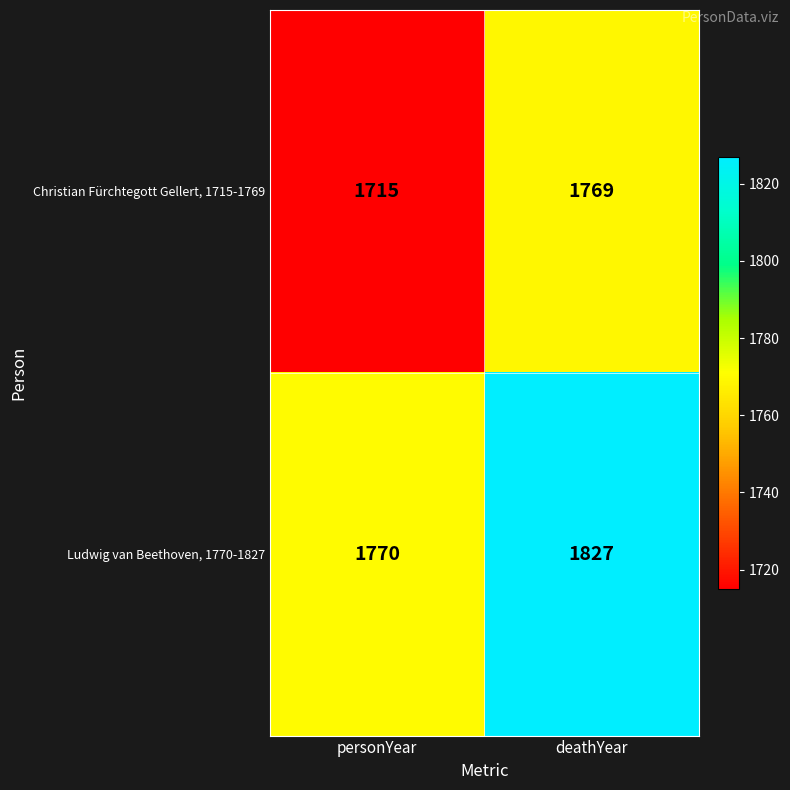

The Christian Fürchtegott Gellert, 1715-1769 series shows 1715 at personYear. True or false?

True